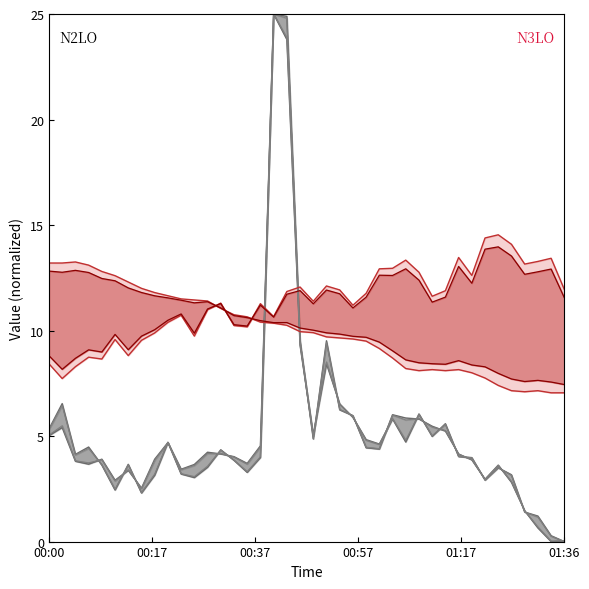

Between 01:22 and 00:37, which is larger?

00:37